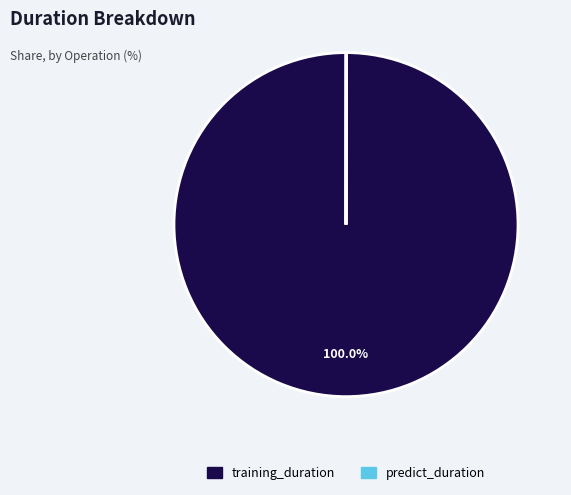

Does training_duration account for over 50% of the chart?

Yes